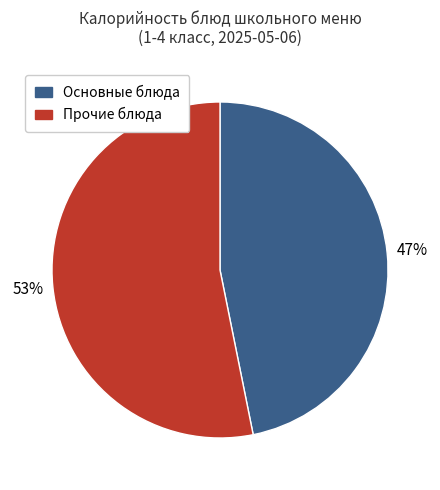

To the nearest percent, what is the difference between the largest and smallest slice percentages?

6%